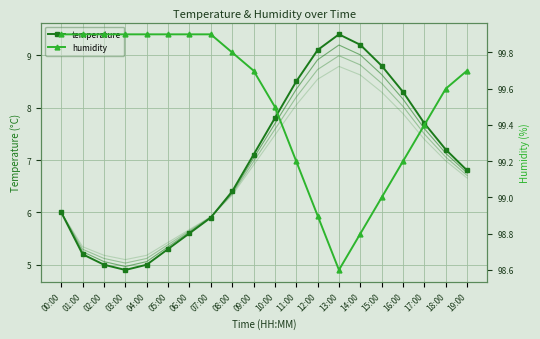

Where does the humidity series first go above 99?

00:00